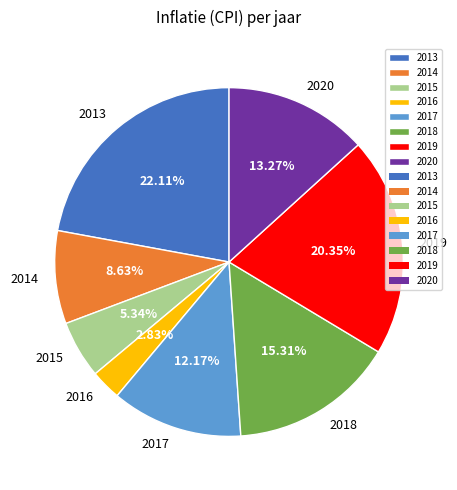

Which category has the biggest portion of the pie?

2013